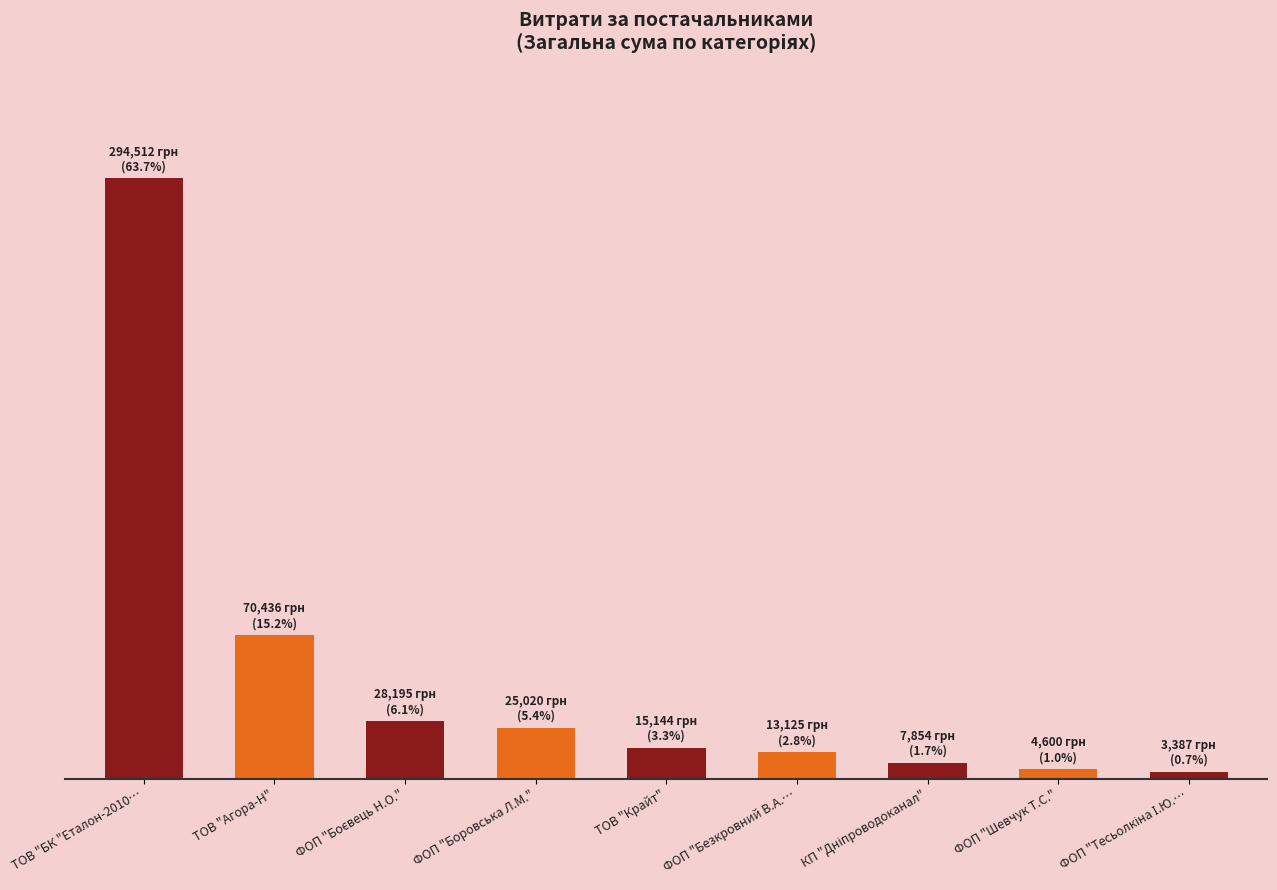

What is the greatest value displayed?

294512.2